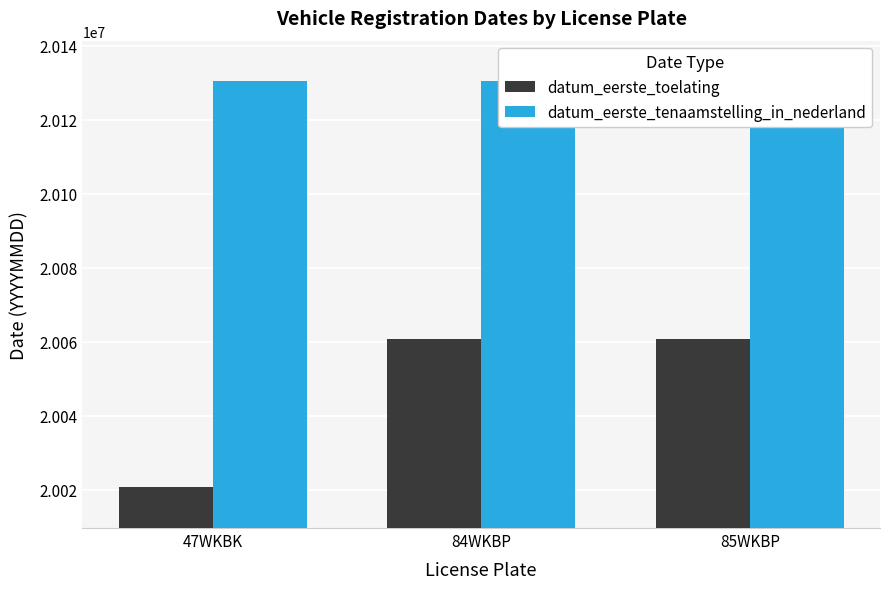

What is the minimum value shown in the chart?

20020630